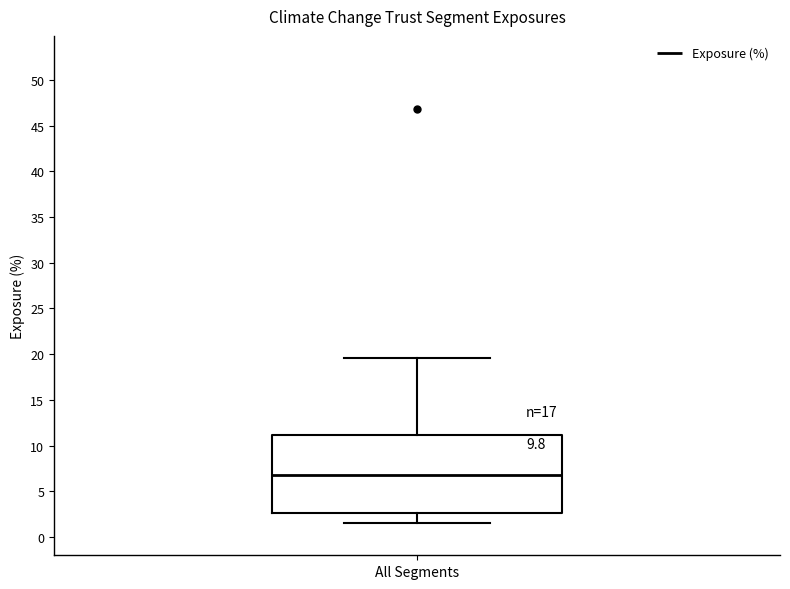

Transcribe this box plot: give where the median line is, the range the box spans, and where the two whiskers end, as read against the y-axis. The values are not printed on the chart, so give them approximately, as read against the axis.

median 7.0, box 2.5 to 11.0, whiskers 1.5 to 19.5